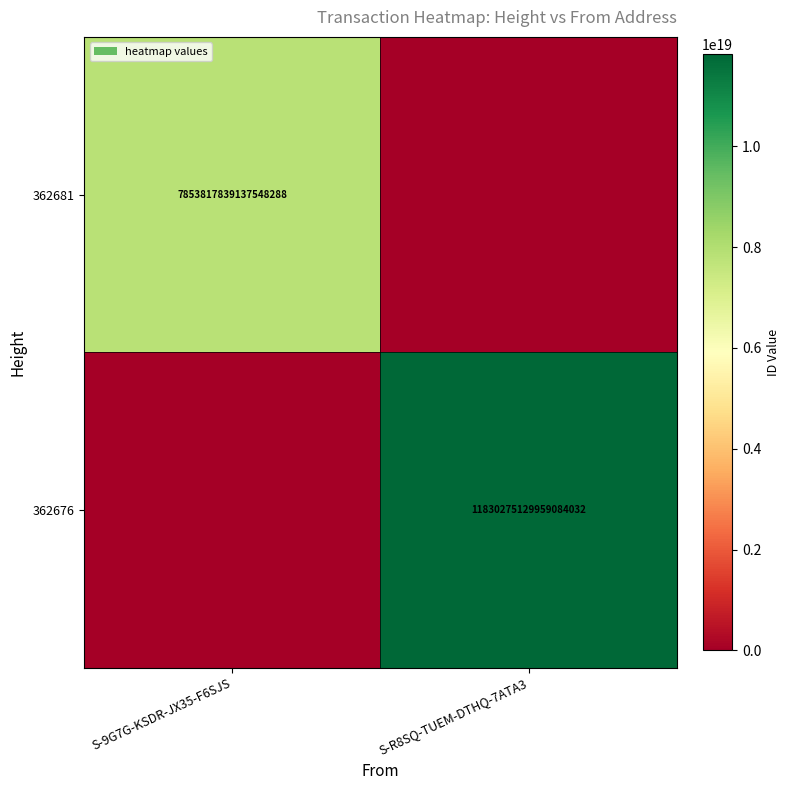

Is it true that 362676 equals 11830275129959084032 at S-R8SQ-TUEM-DTHQ-7ATA3?

True